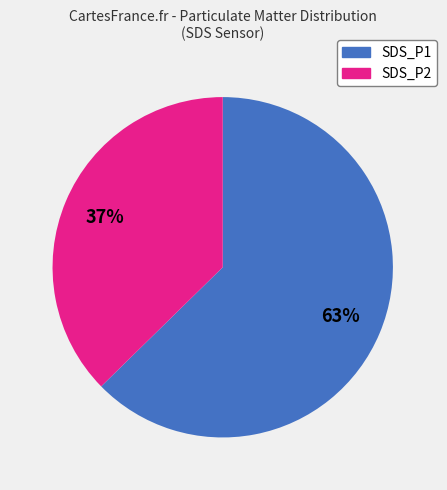

To the nearest percent, what is the combined percentage of SDS_P2 and SDS_P1?

100%